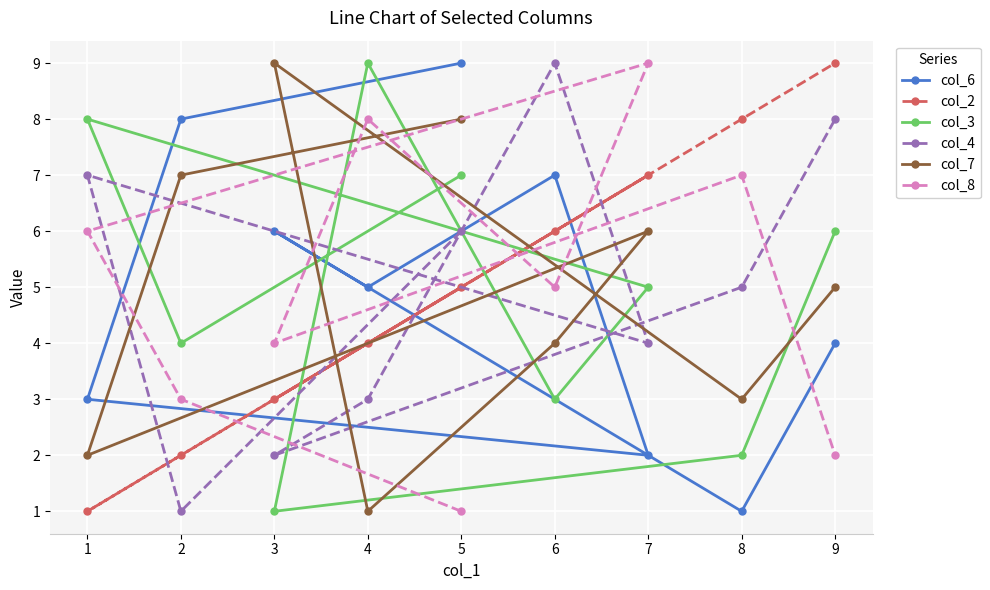

Is the value of col_3 at 2 greater than the value of col_8 at 8?

No